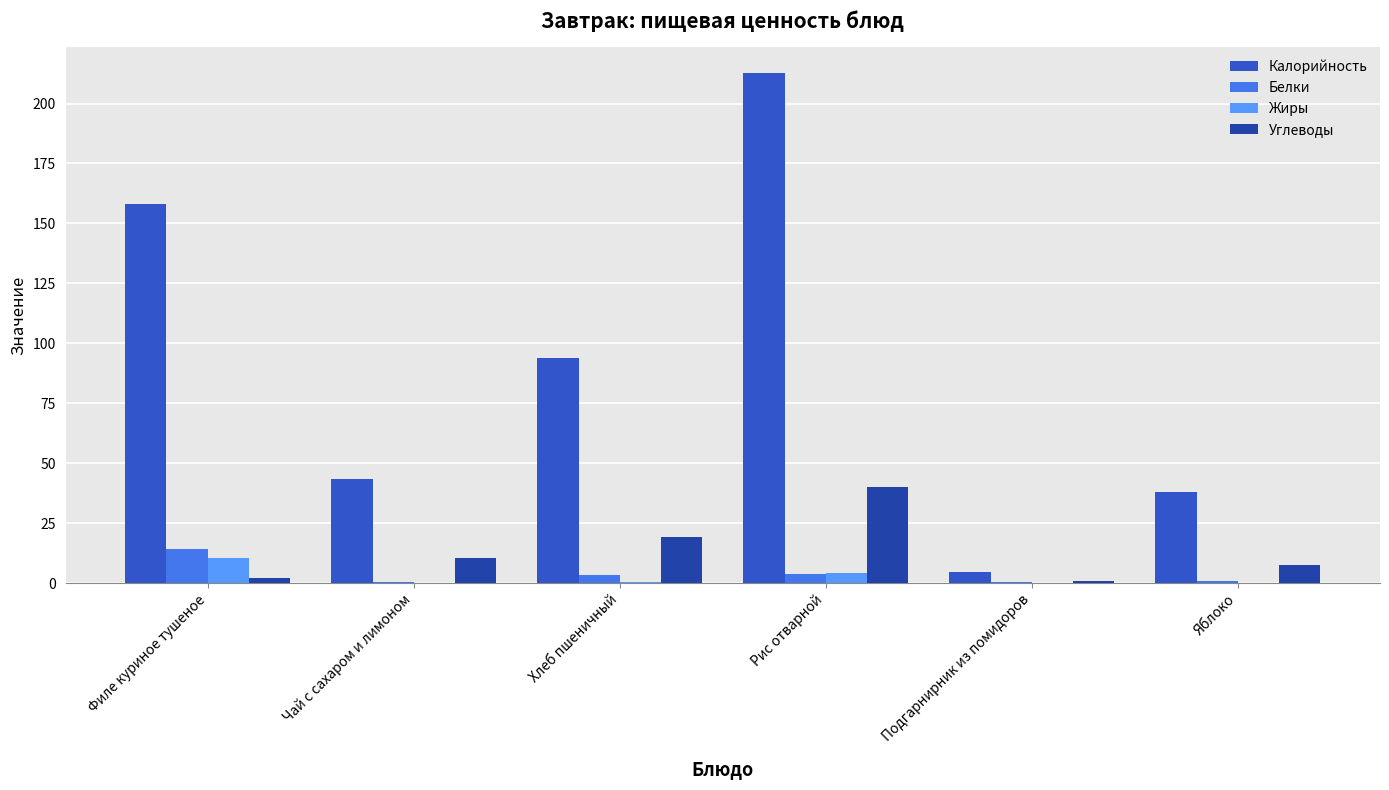

Where is Калорийность nearest to the value 108?

Хлеб пшеничный